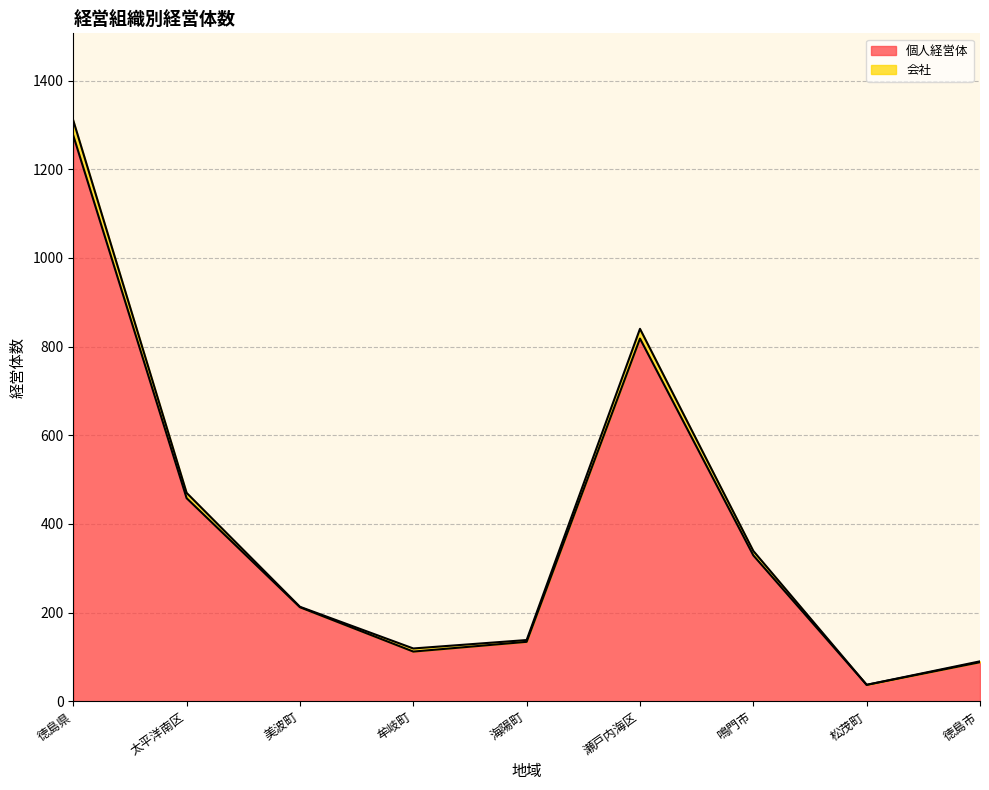

In 会社, how many points are higher than both neighbors (excluding endpoints)?

1